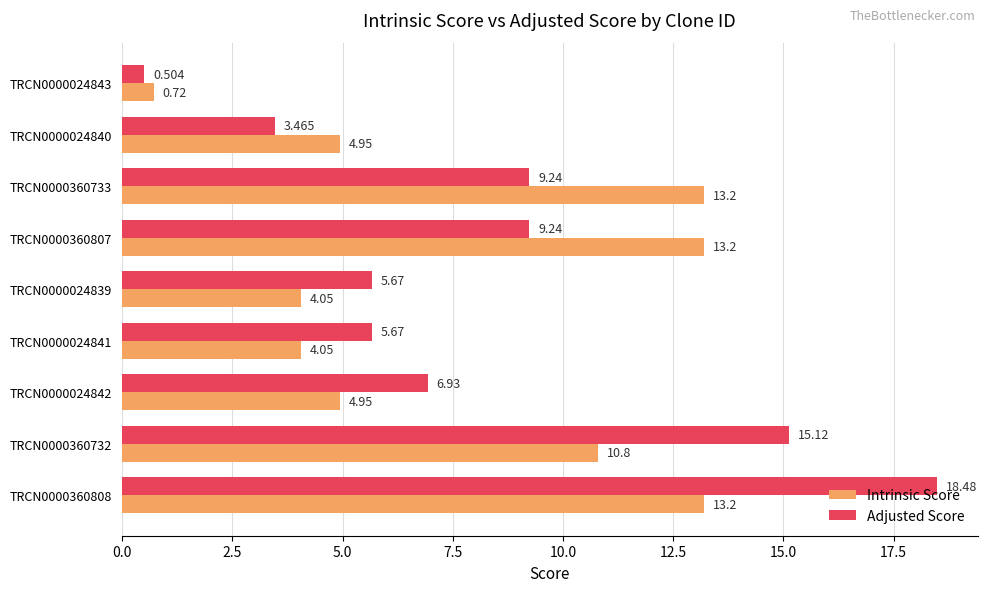

Between TRCN0000024842 and TRCN0000024841, which series saw the biggest shift?

Adjusted Score